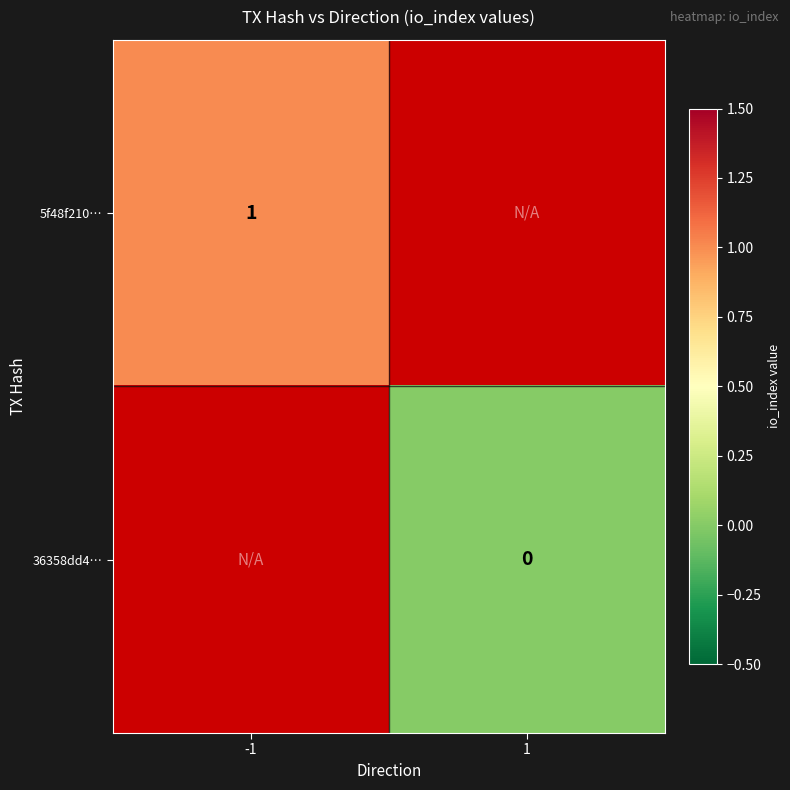

At which category does the chart reach its peak across all series?

-1